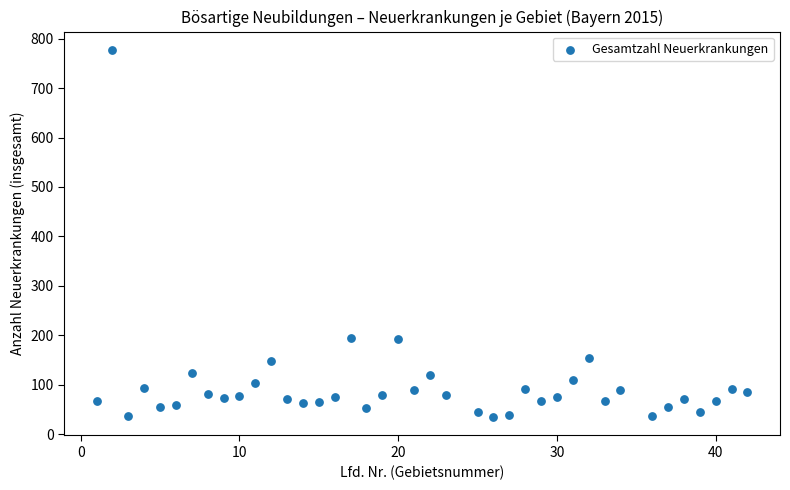

What is the range of Y values (max minus min)?

742